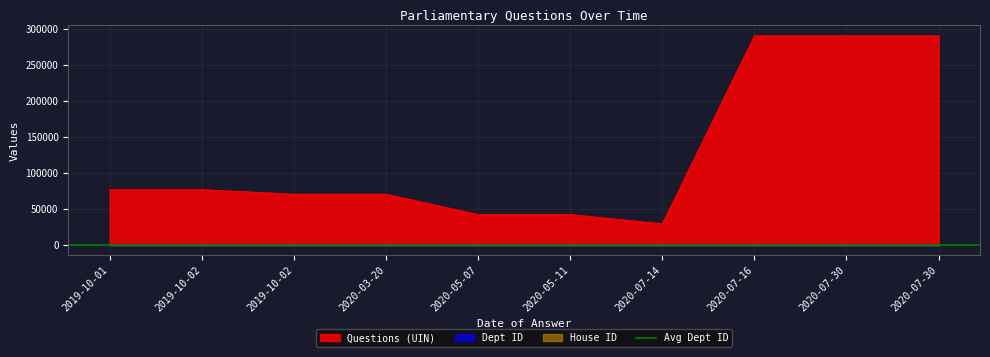

True or false: Questions (UIN) and House ID cross at least once.

False